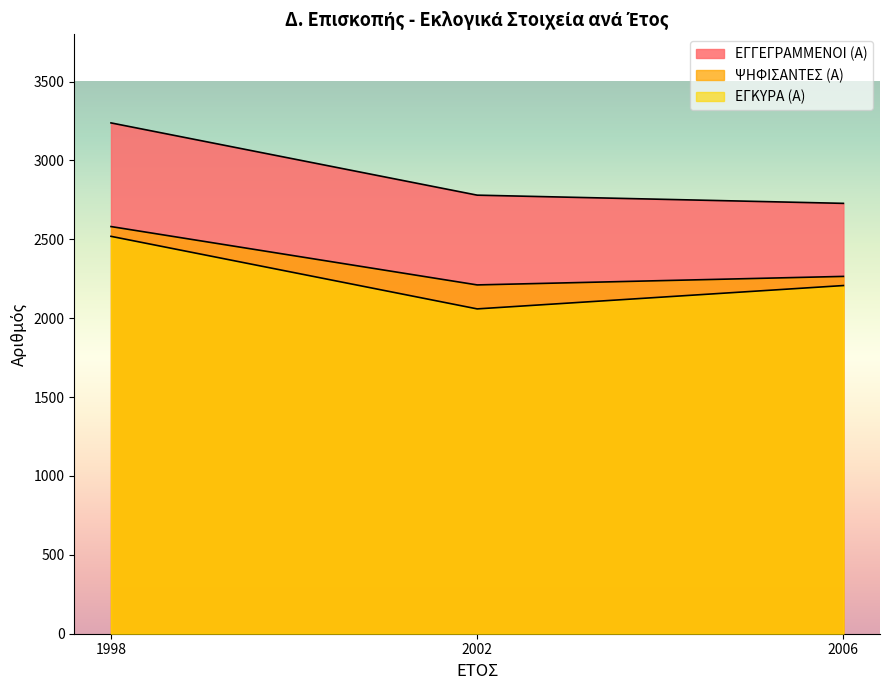

What is the total value across all series at 2006?

7200